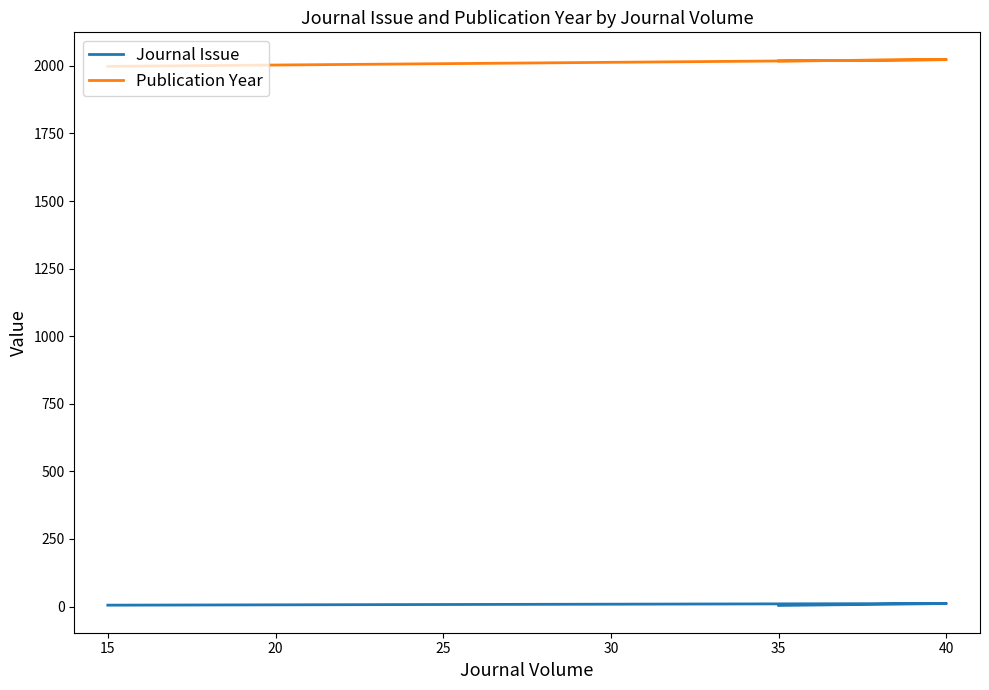

What is the highest value of the Journal Issue series?

11